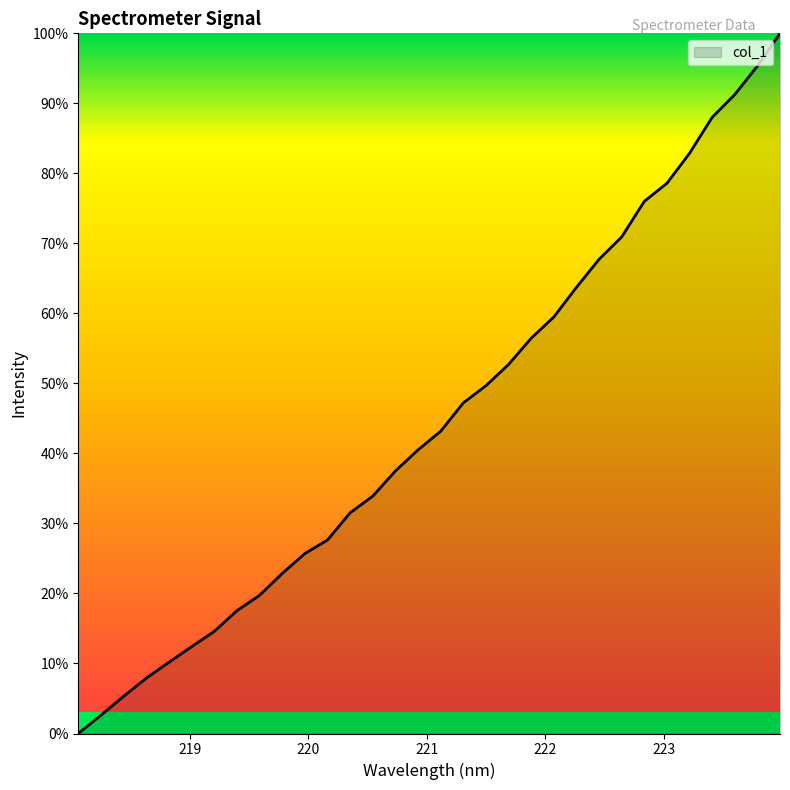

What is the difference between the maximum and minimum values?

100.0